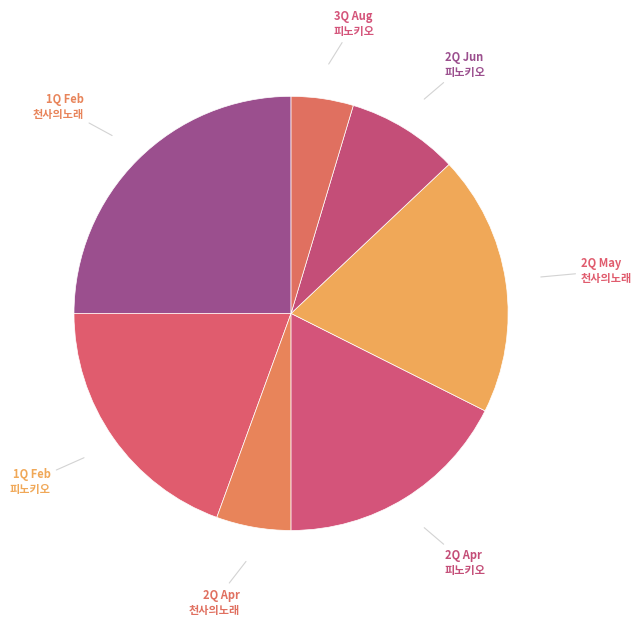

Which category has the smallest portion of the pie?

3사분기(8월) 피노키오